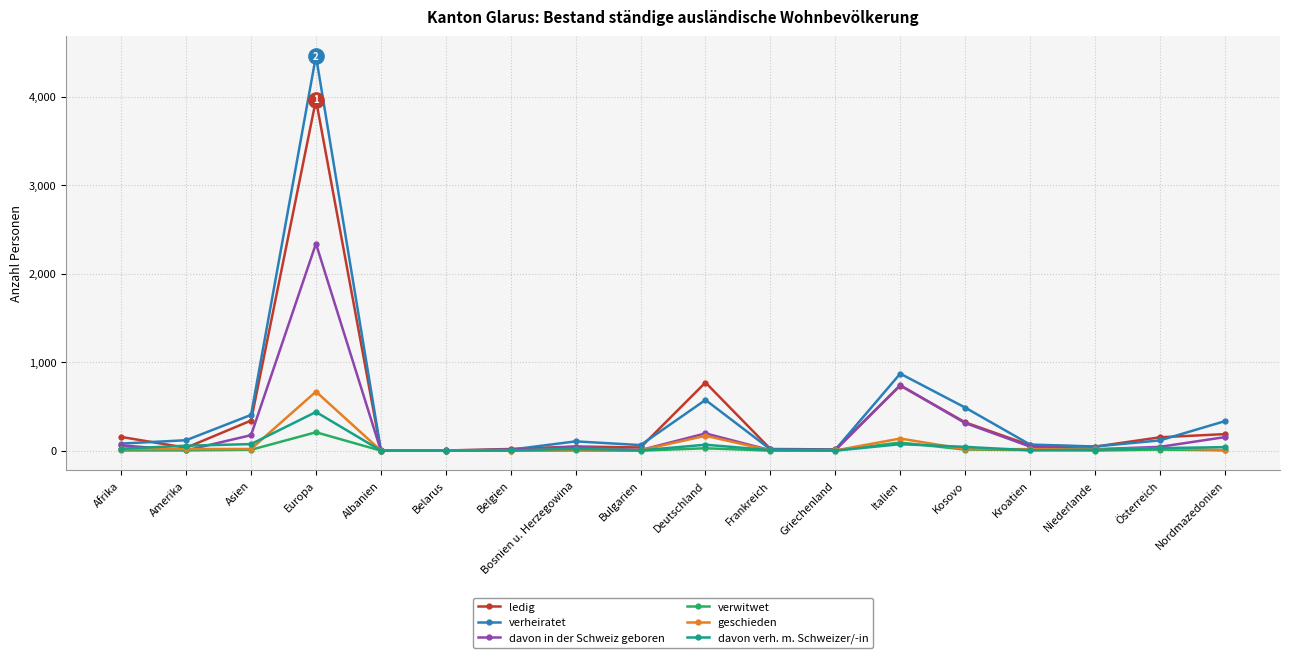

What is the label of the 13th point from the right?

Belarus